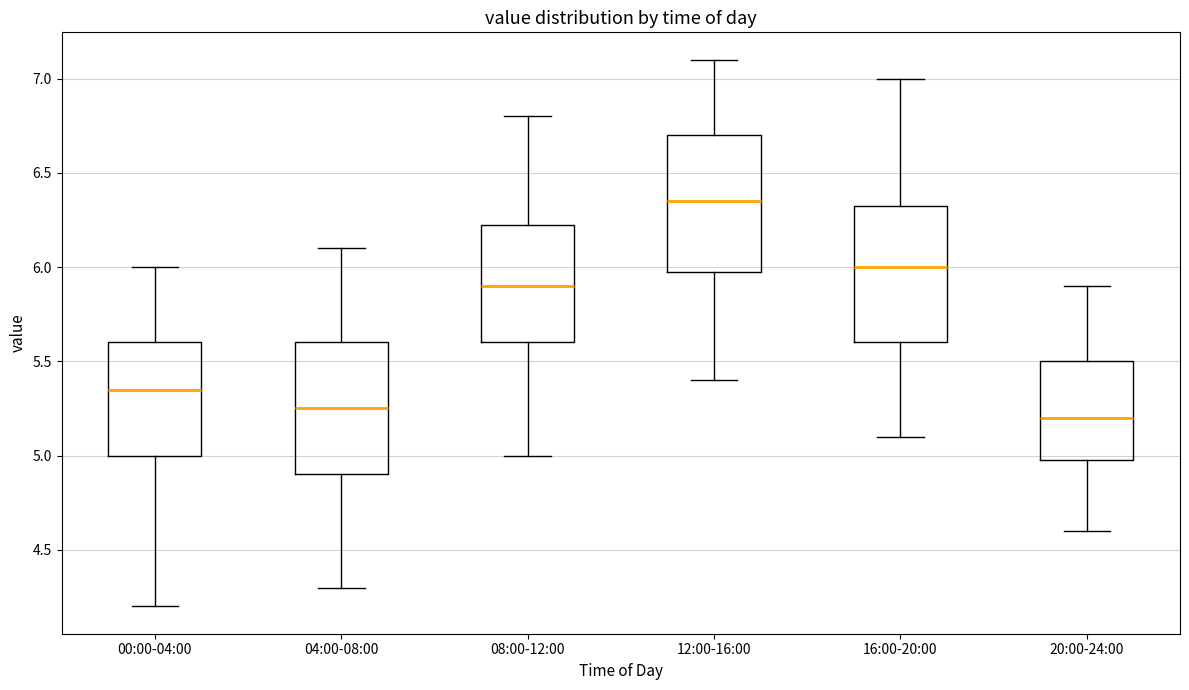

Reading left to right, transcribe this box plot: for each box, give where its median line is, the range the box spans, and where its two whiskers end, as read against the y-axis. The values are not printed on the chart, so give them approximately, as read against the axis.

00:00-04:00: median 5.35, box 5.00 to 5.60, whiskers 4.20 to 6.00
04:00-08:00: median 5.25, box 4.90 to 5.60, whiskers 4.30 to 6.10
08:00-12:00: median 5.90, box 5.60 to 6.25, whiskers 5.00 to 6.80
12:00-16:00: median 6.35, box 6.00 to 6.70, whiskers 5.40 to 7.10
16:00-20:00: median 6.00, box 5.60 to 6.35, whiskers 5.10 to 7.00
20:00-24:00: median 5.20, box 5.00 to 5.50, whiskers 4.60 to 5.90